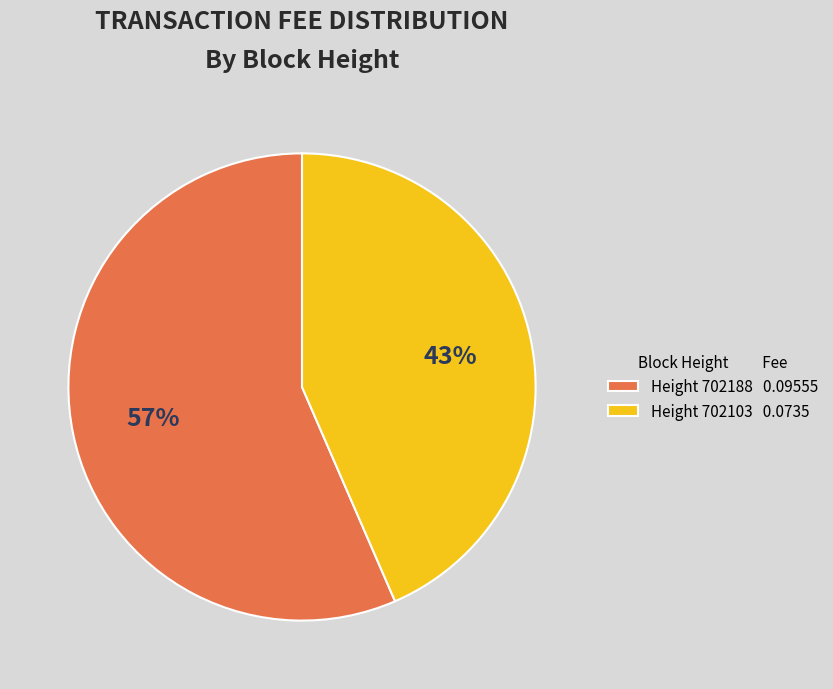

What is the majority slice?

Height 702188 0.09555